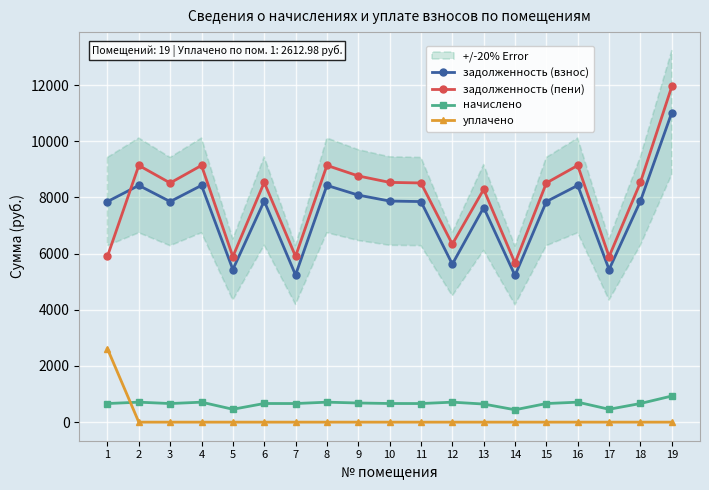

What is the minimum value for начислено?

440.6